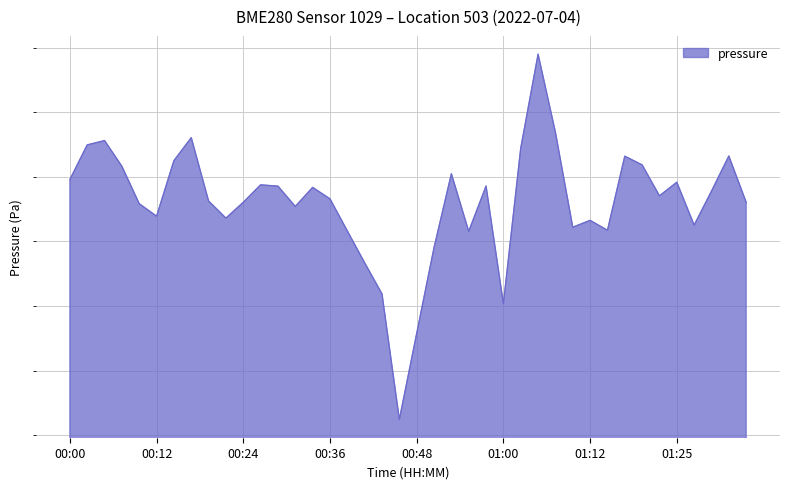

At which label does the data first exceed 95574?

00:00